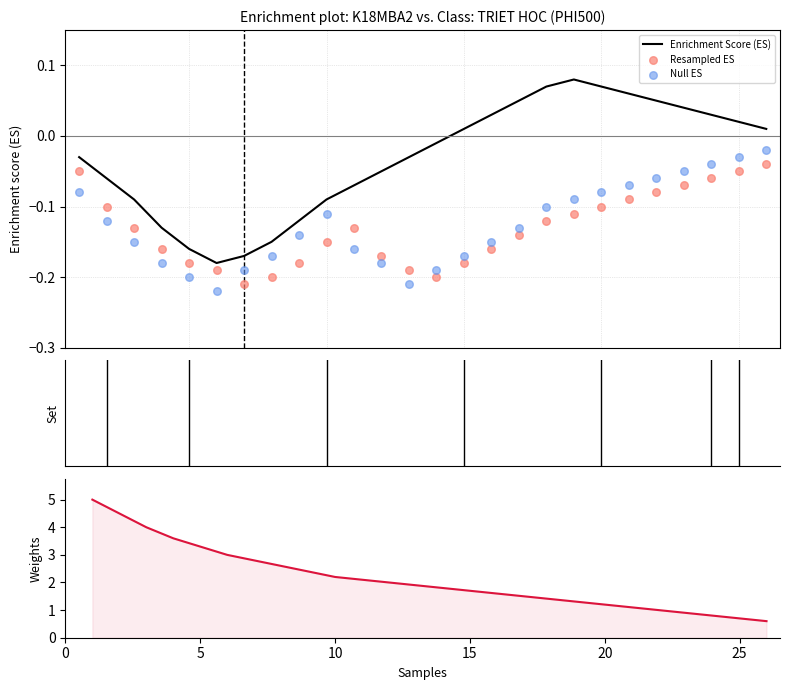

Is the value of Resampled ES at 18 greater than the value of Enrichment Score (ES) at 23?

No